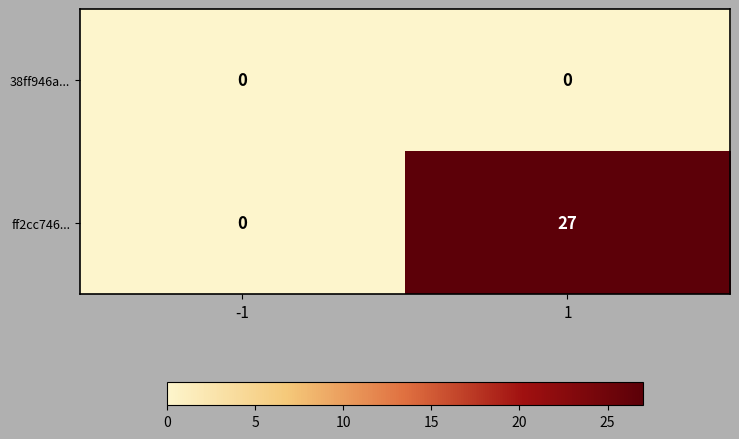

What is the total value across all series at 1?

27